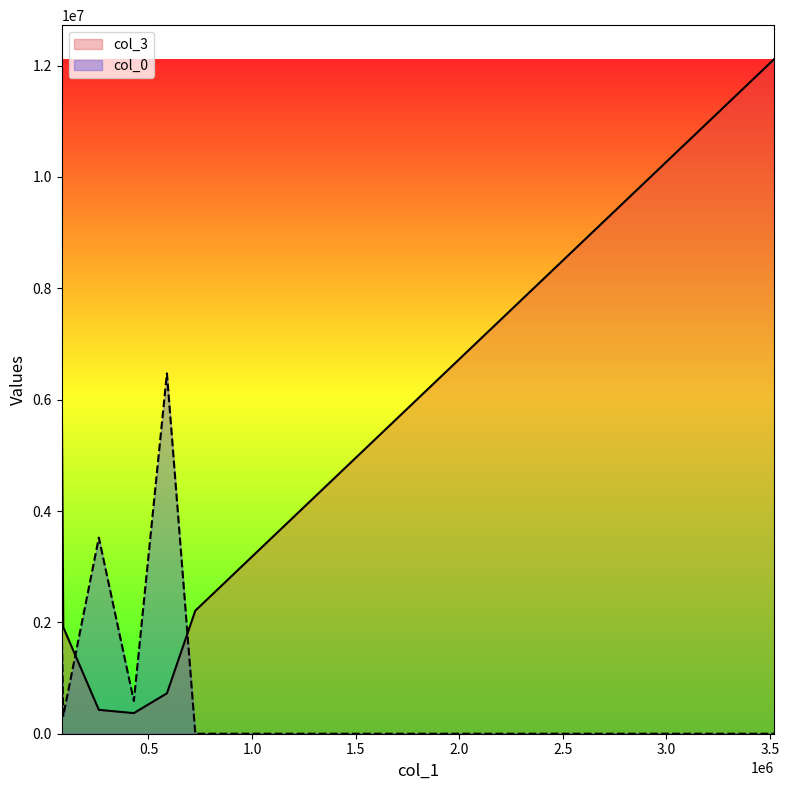

In col_0, how many points are higher than both neighbors (excluding endpoints)?

2